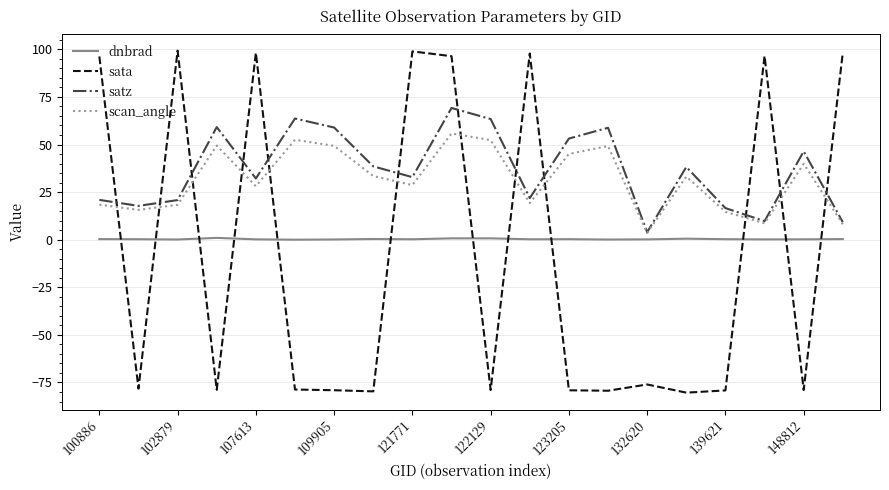

True or false: scan_angle and dnbrad intersect in this chart.

False